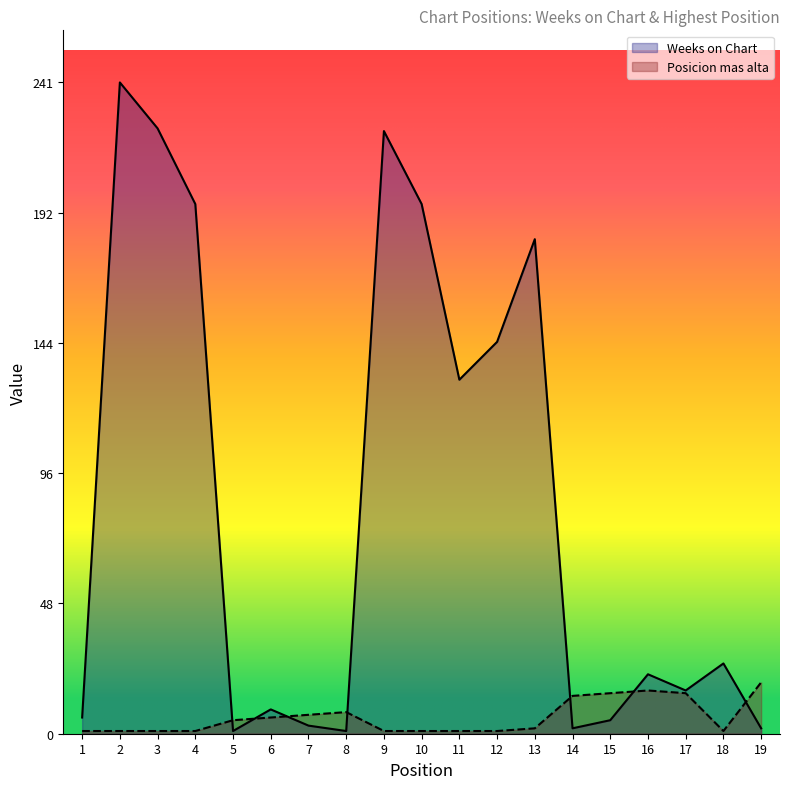

Reading left to right, extract all data points from this chart.

Weeks on Chart: 6	241	224	196	1	9	3	1	223	196	131	145	183	2	5	22	16	26	2
Posicion mas alta: 1	1	1	1	5	6	7	8	1	1	1	1	2	14	15	16	15	1	19